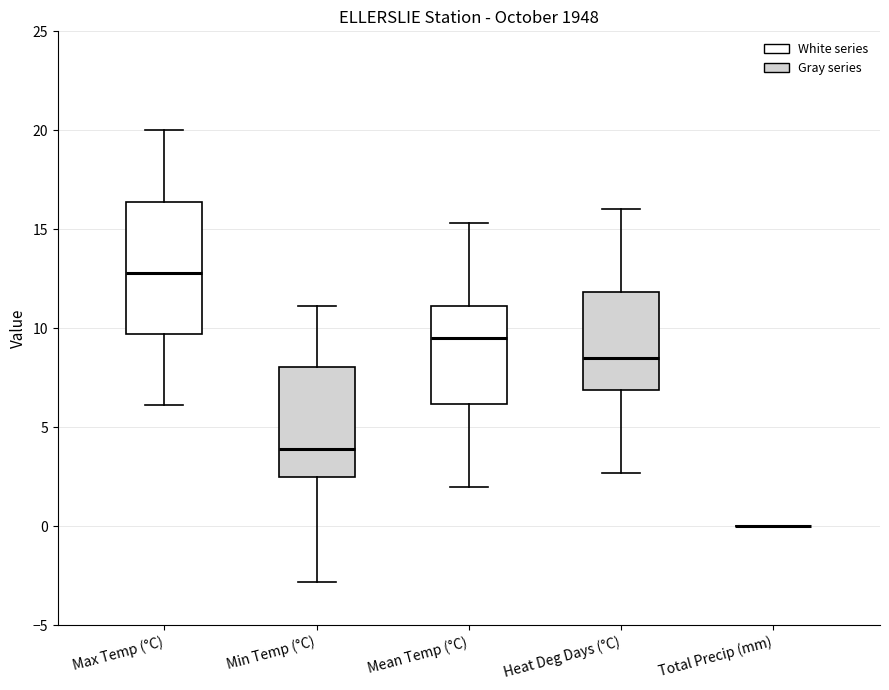

Where does the upper whisker of the box for Min Temp (°C) end on the y-axis? The values are not printed on the chart, so give them approximately, as read against the axis.

11.0